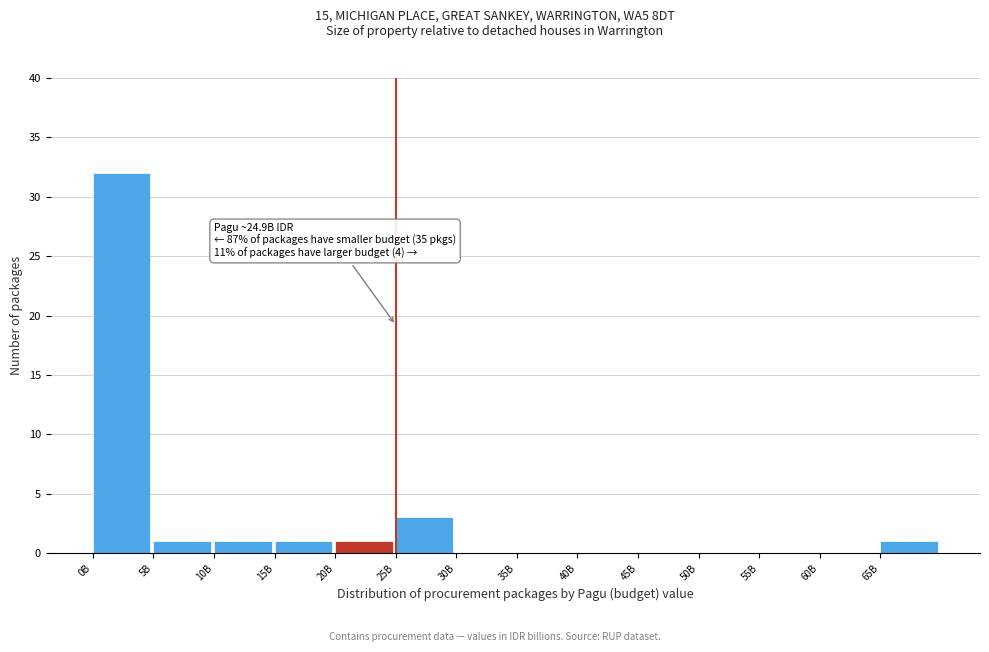

Reading right to left, list all the values displayed in this chart.

65B=1	60B=0	55B=0	50B=0	45B=0	40B=0	35B=0	30B=0	25B=3	20B=1	15B=1	10B=1	5B=1	0B=32